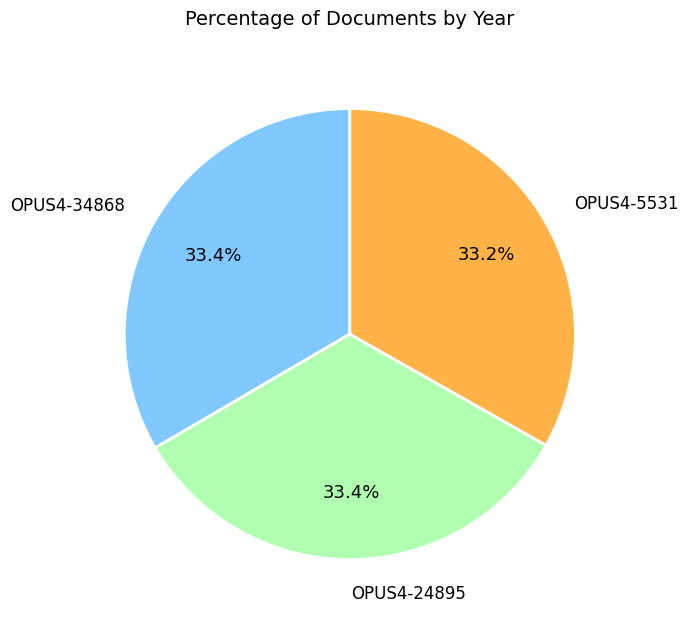

Combined, what portion of the pie is OPUS4-5531 and OPUS4-24895?

66.6%